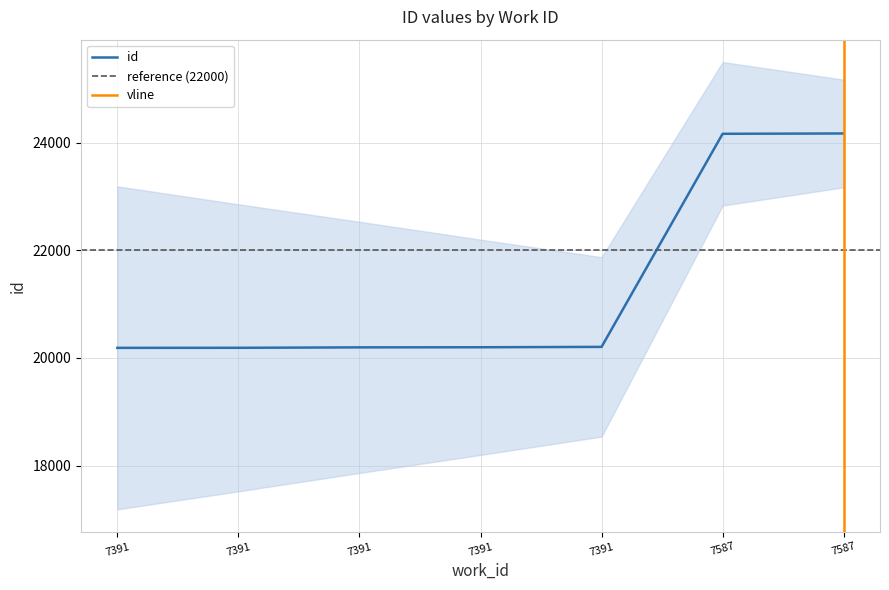

What is the value of the 6th point from the left?

24163